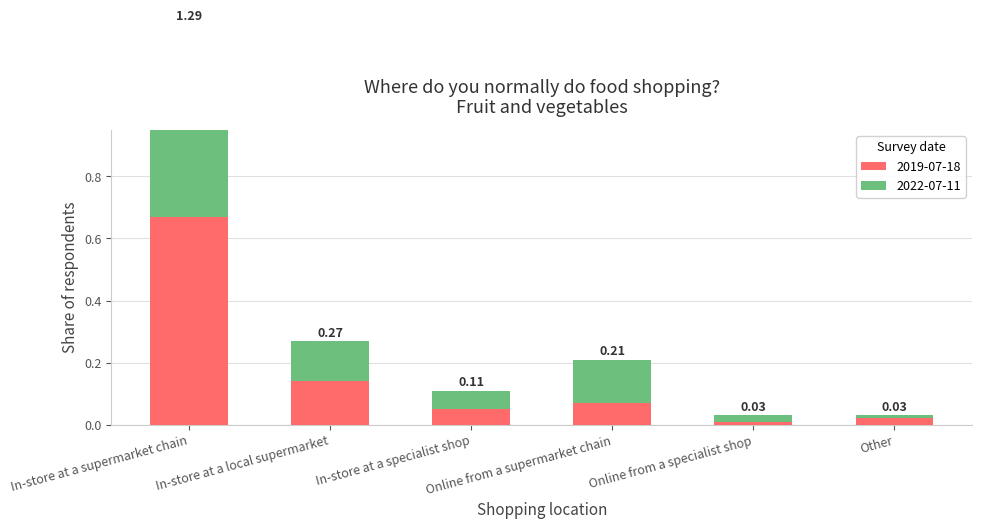

True or false: 2019-07-18 has a value of 0.0 at Other.

False